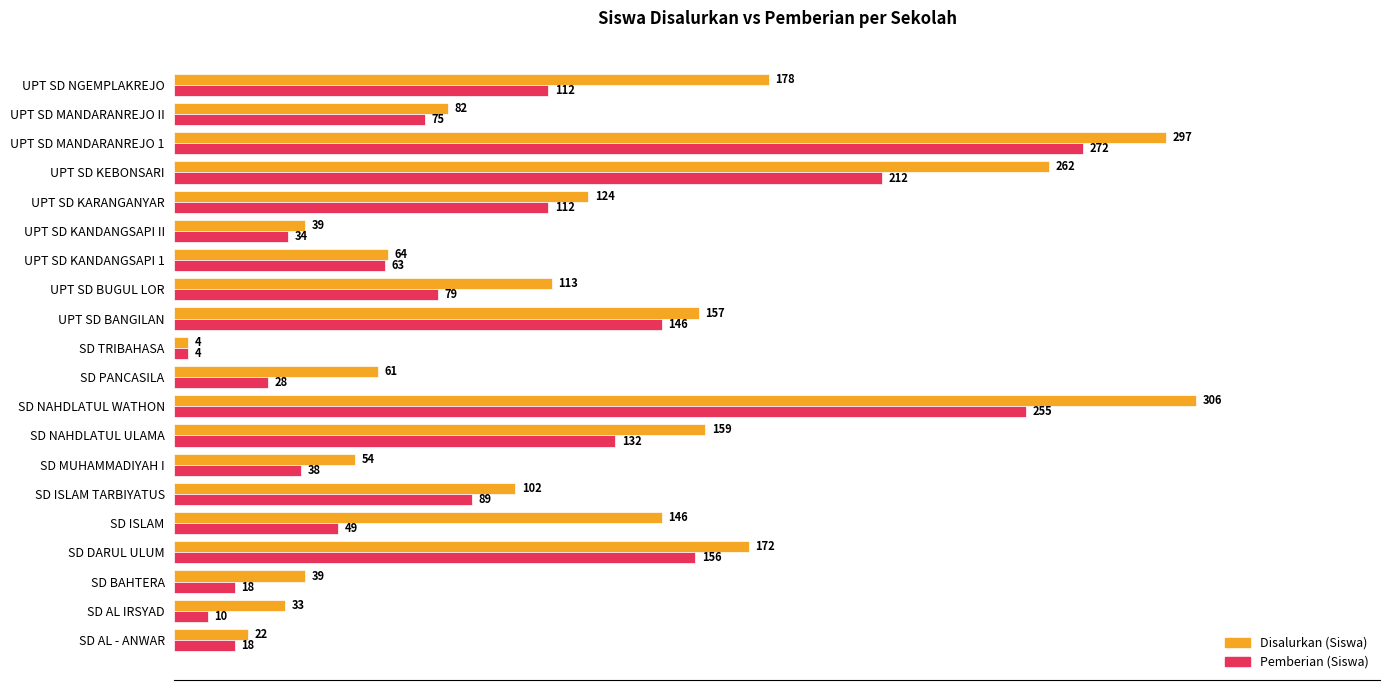

What is the maximum value for Disalurkan (Siswa)?

306